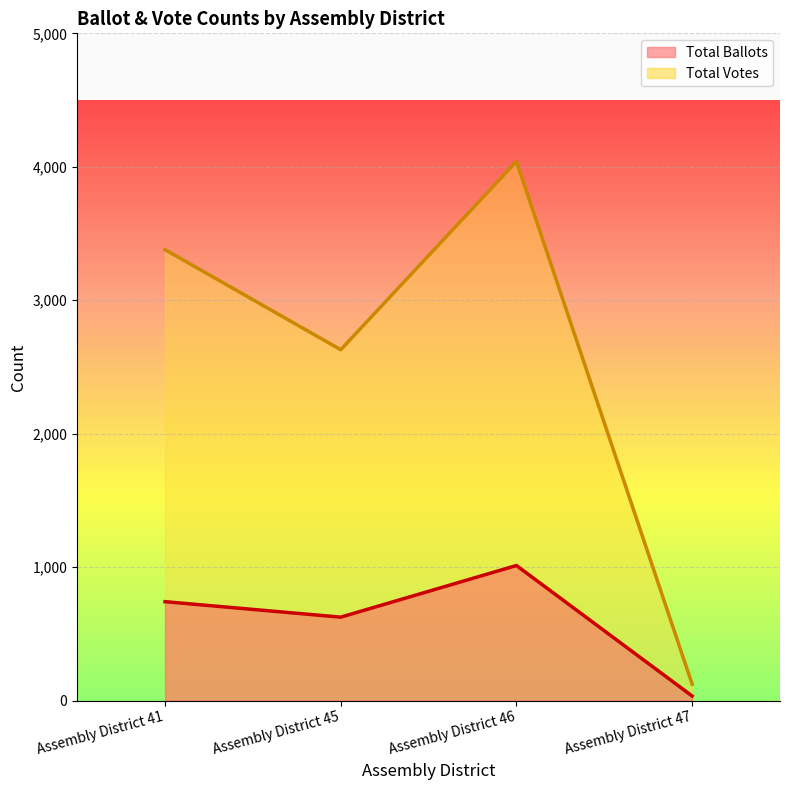

True or false: Total Ballots and Total Votes cross at least once.

False